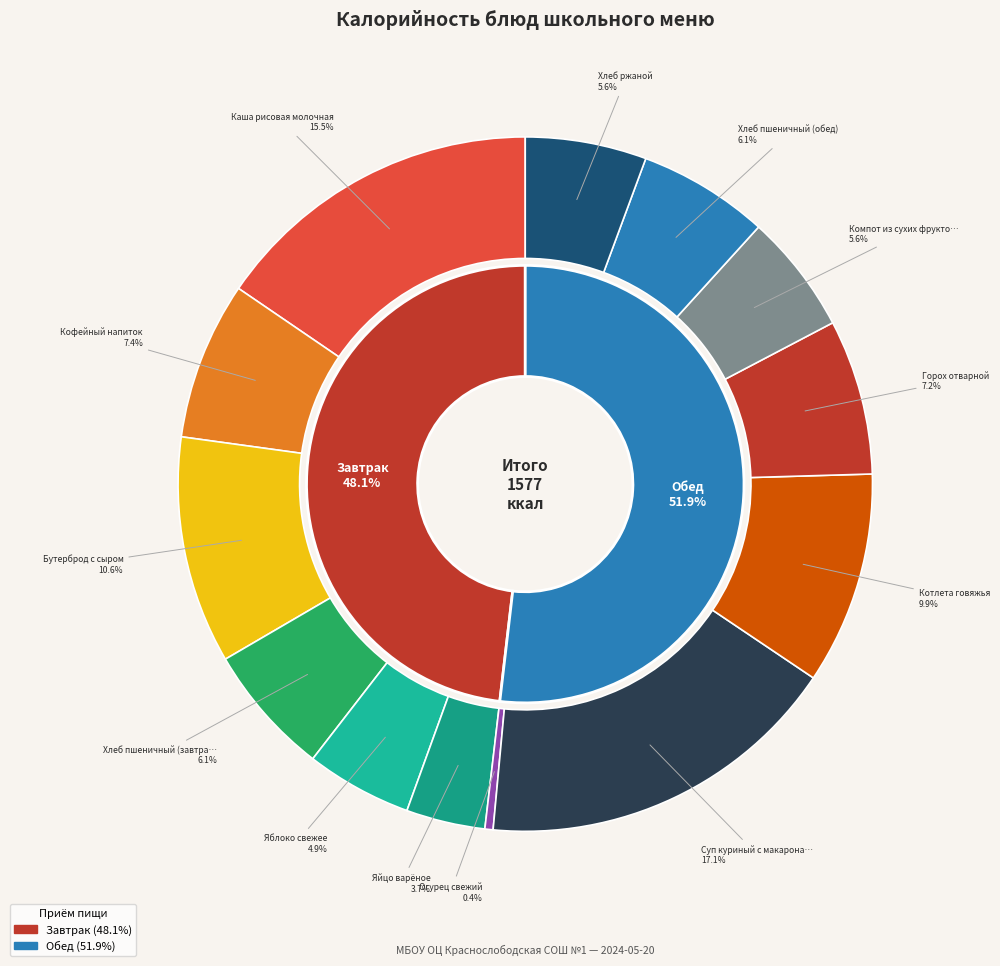

Is there any slice that represents more than half of the pie?

No